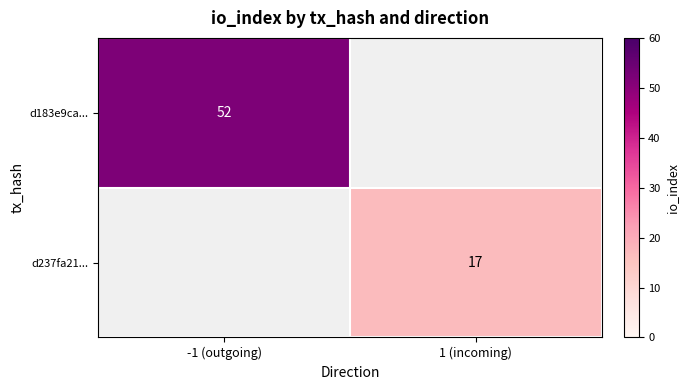

True or false: d183e9ca... has a value of 52 at -1 (outgoing).

True